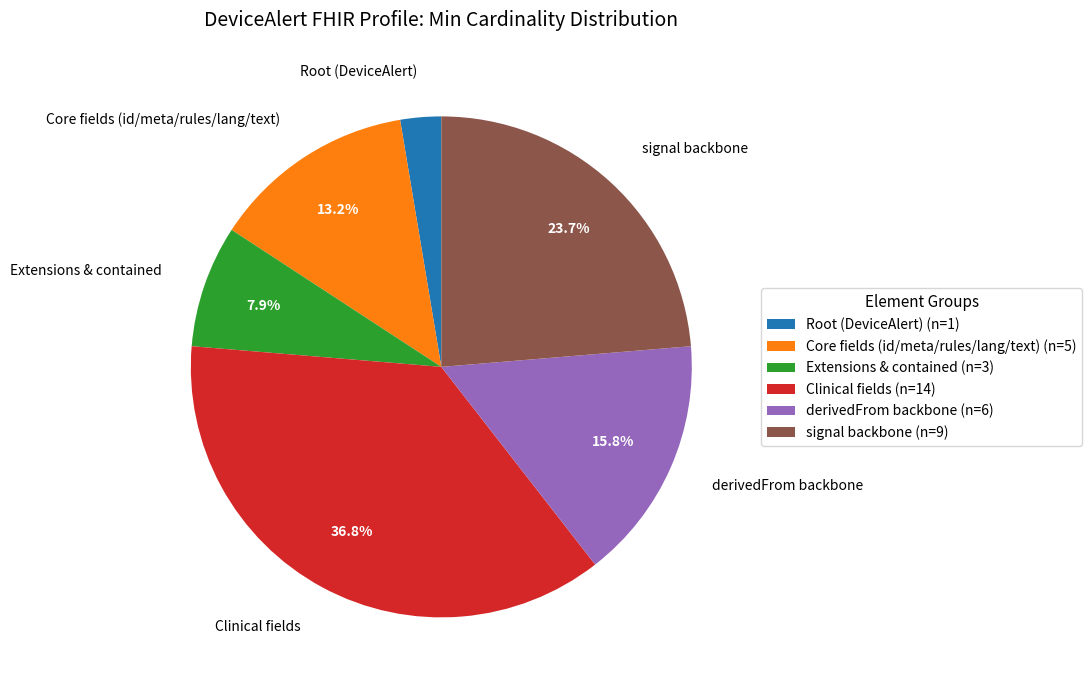

What is the total percentage of Core fields (id/meta/rules/lang/text) and Extensions & contained?

21.1%